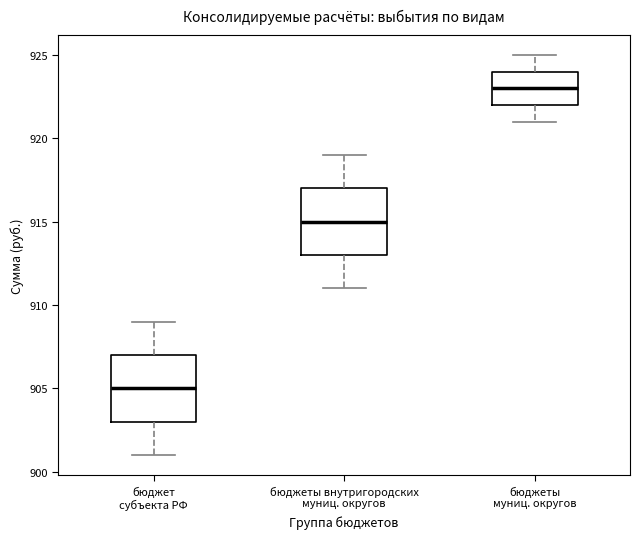

Reading left to right, transcribe this box plot: for each box, give where its median line is, the range the box spans, and where its two whiskers end, as read against the y-axis. The values are not printed on the chart, so give them approximately, as read against the axis.

бюджет субъекта РФ: median 905, box 903 to 907, whiskers 901 to 909
бюджеты внутригородских муниц. округов: median 915, box 913 to 917, whiskers 911 to 919
бюджеты муниц. округов: median 923, box 922 to 924, whiskers 921 to 925